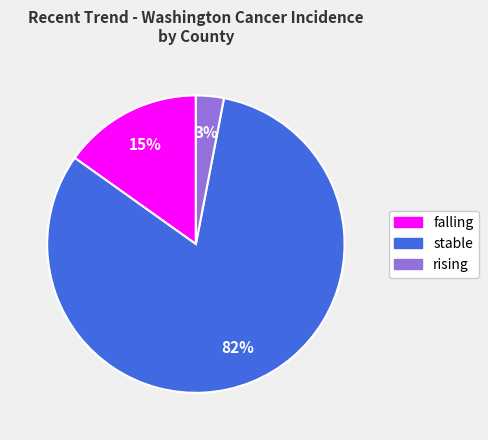

How many slices are in this pie chart?

3